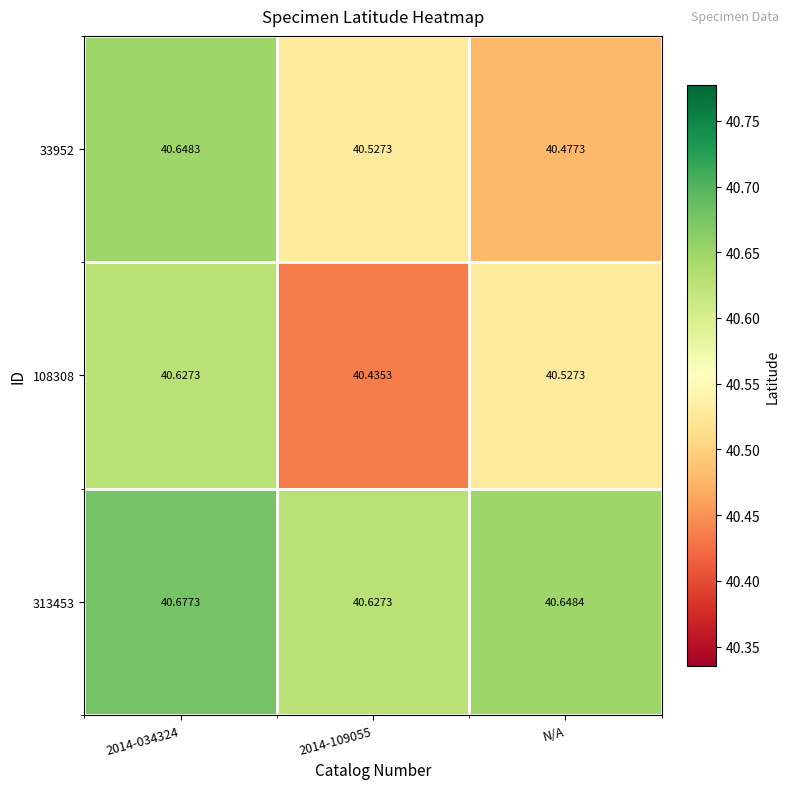

At which label does 33952 reach its minimum?

N/A